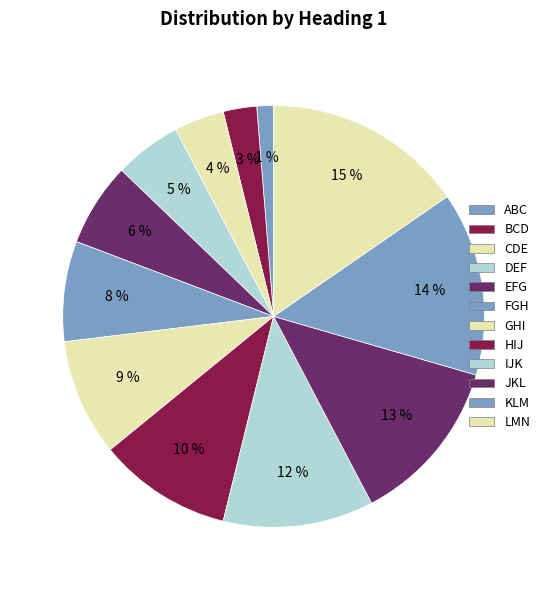

Does LMN represent more than half of the total?

No